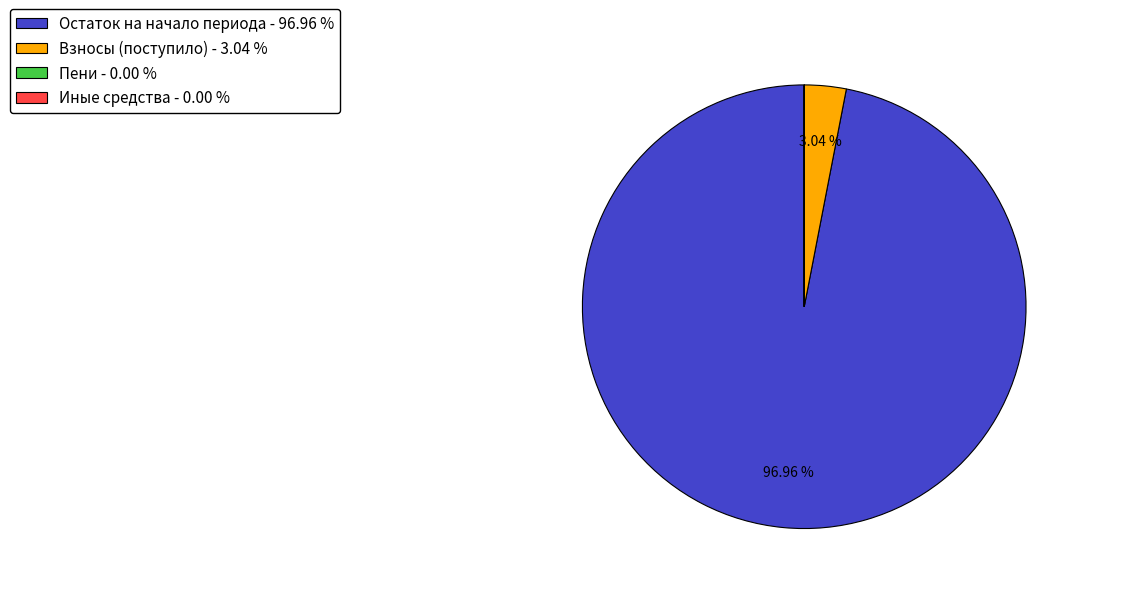

Is there a majority slice in this chart?

Yes